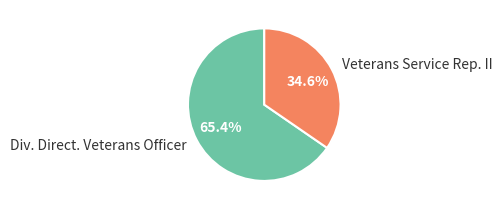

Rank the categories by value from highest to lowest.

Div. Direct. Veterans Officer, Veterans Service Rep. II